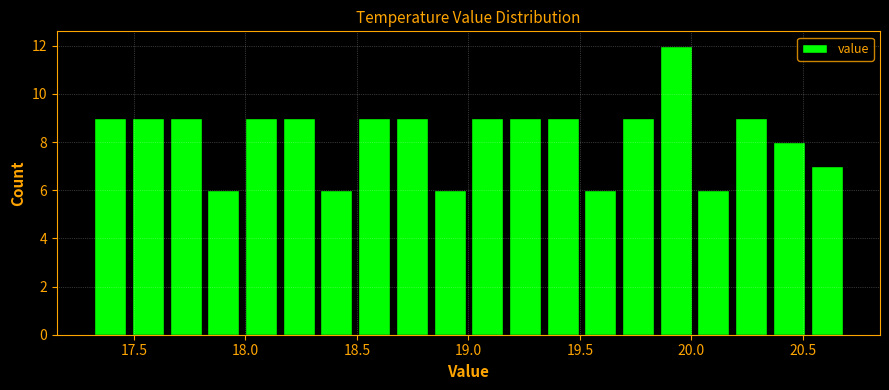

Around what value on the x-axis is the tallest bar? Give the approximate position of its centre, as read against the axis.

19.95